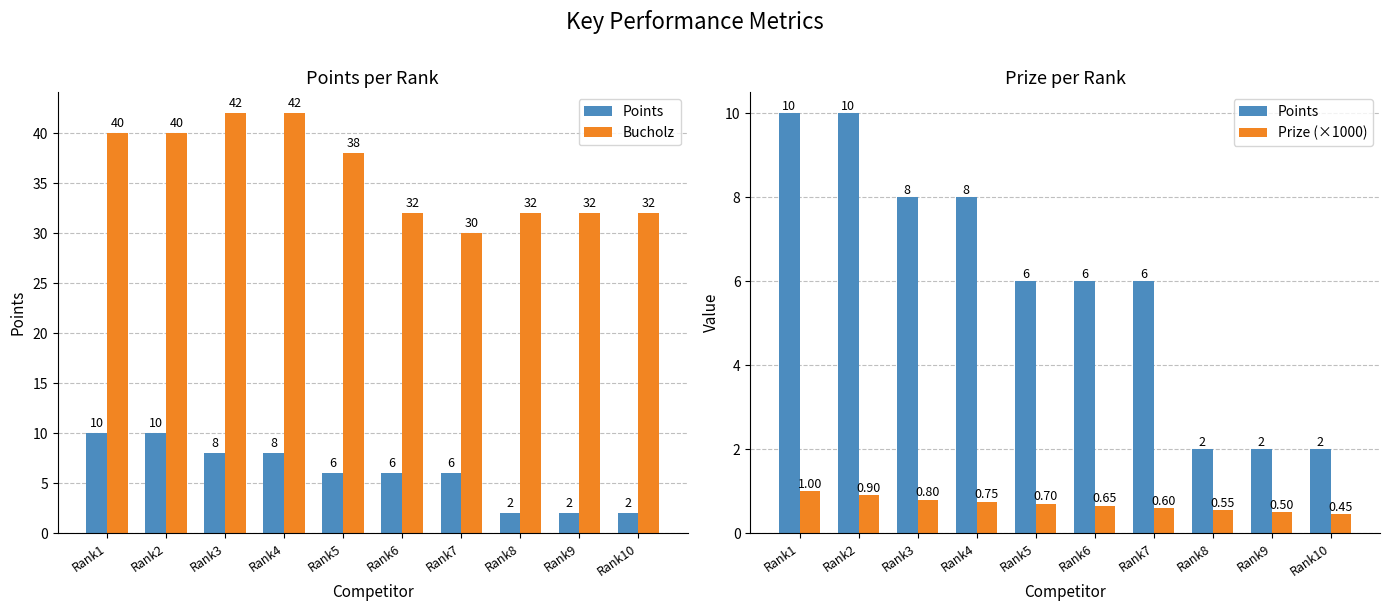

Which category has the highest value across all series?

Rank3